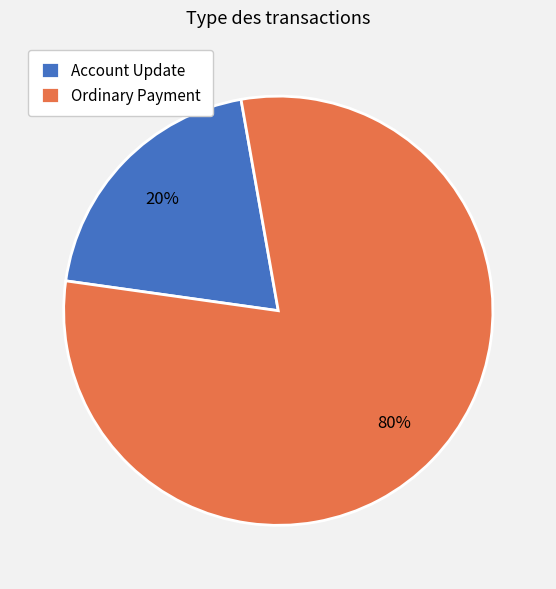

How many slices are in this pie chart?

2